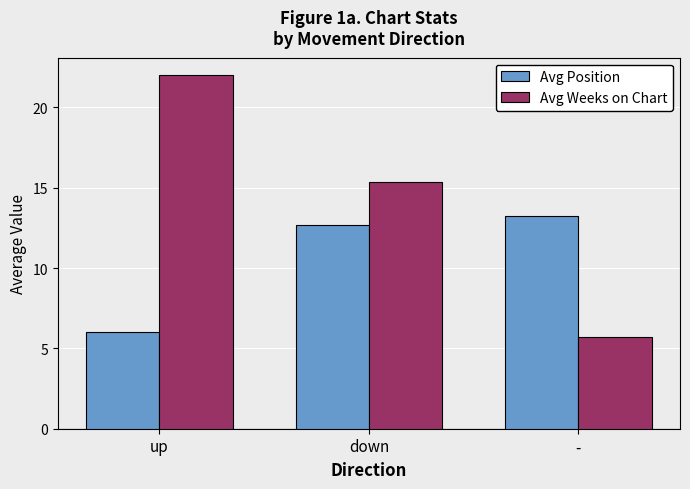

The Avg Position series shows 6.0 at up. True or false?

True